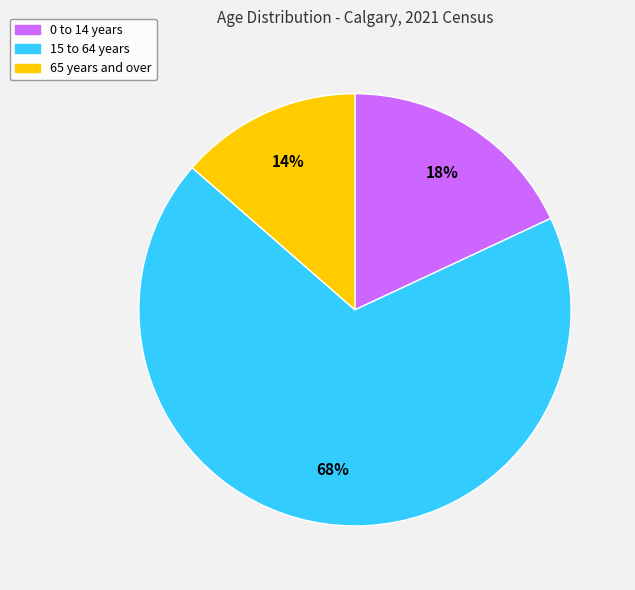

To the nearest percent, what is the difference between the 65 years and over and 0 to 14 years slice percentages?

4%